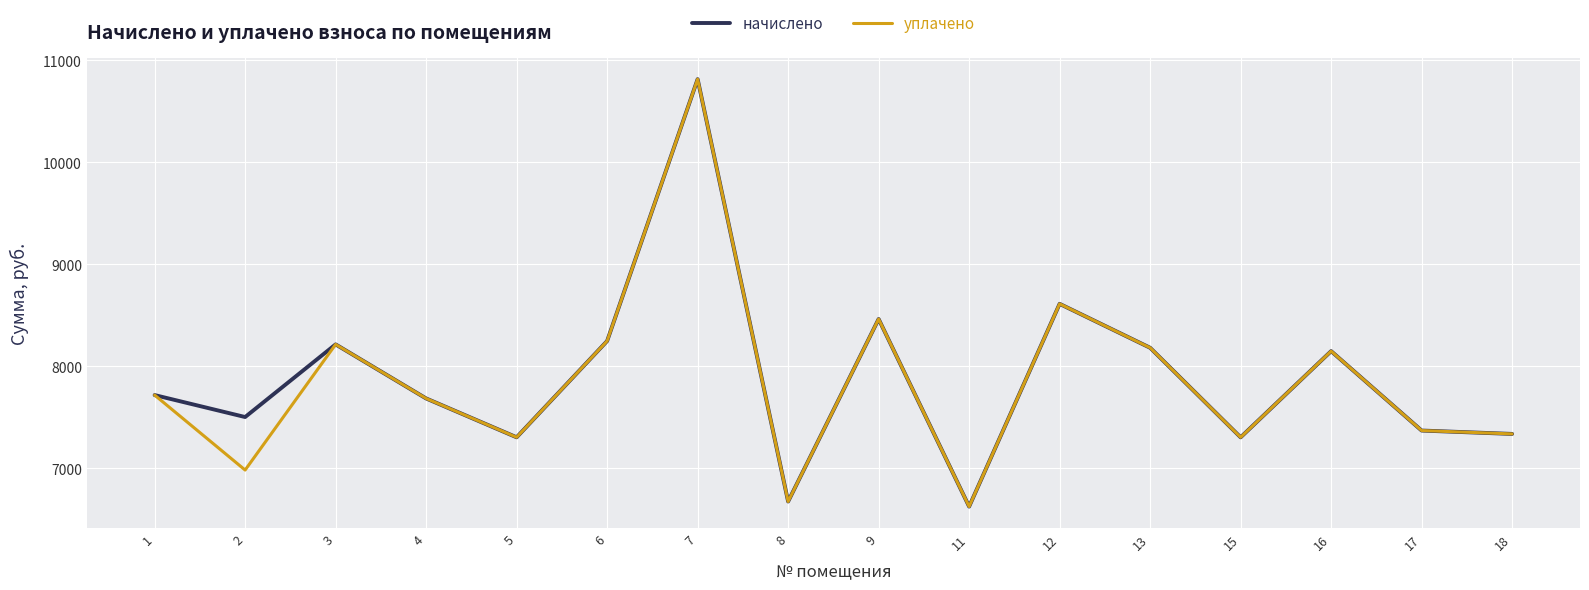

What is the minimum value for уплачено?

6624.0